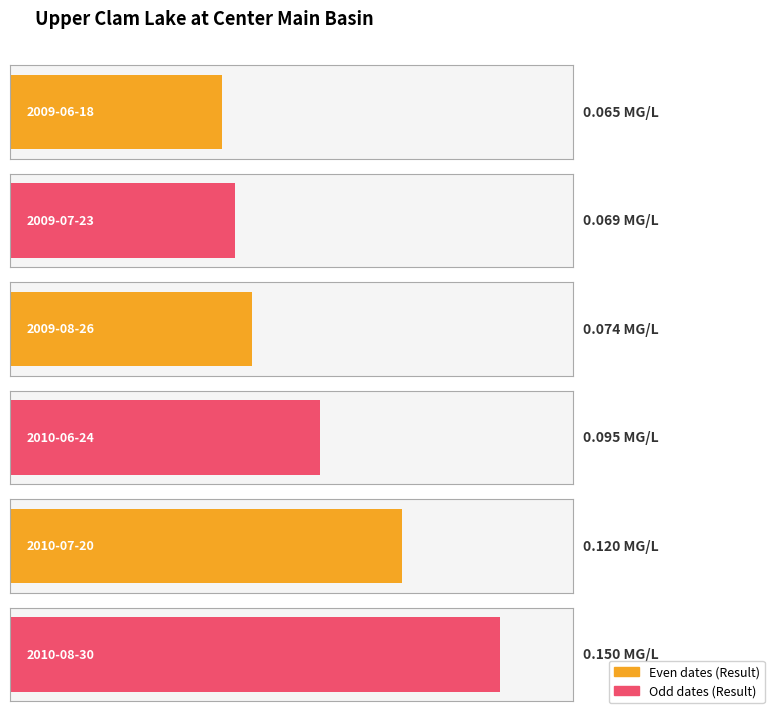

How many data points does each series have?

6